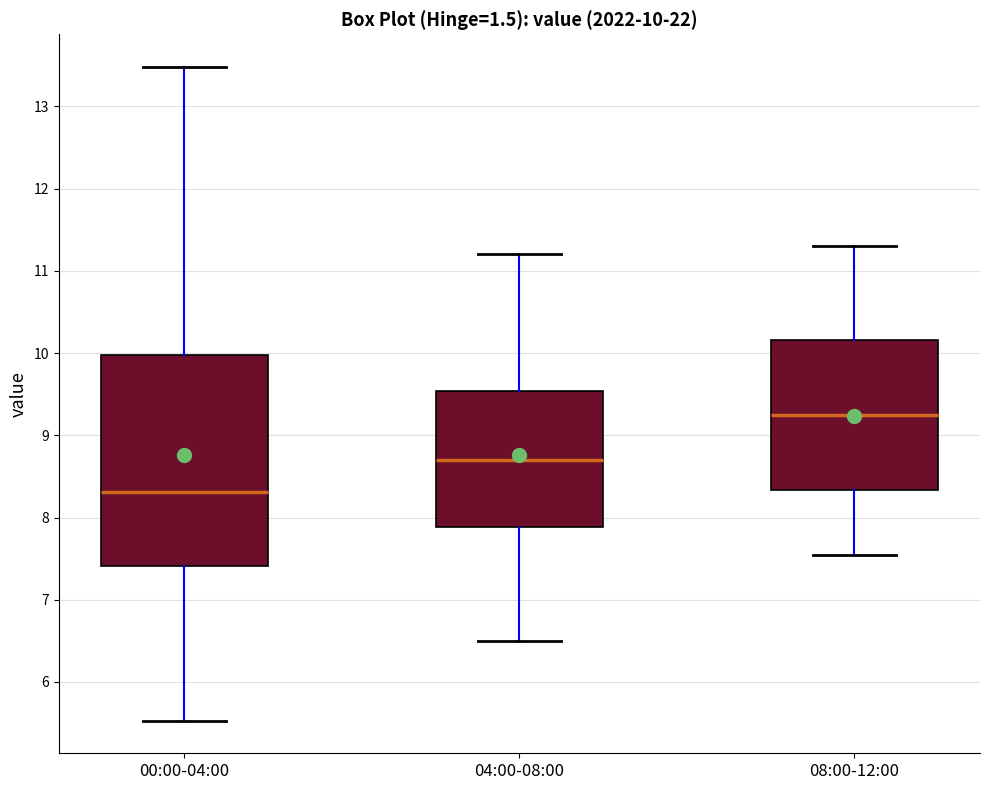

Comparing the boxes themselves (not the whiskers), which one is the tallest?

00:00-04:00